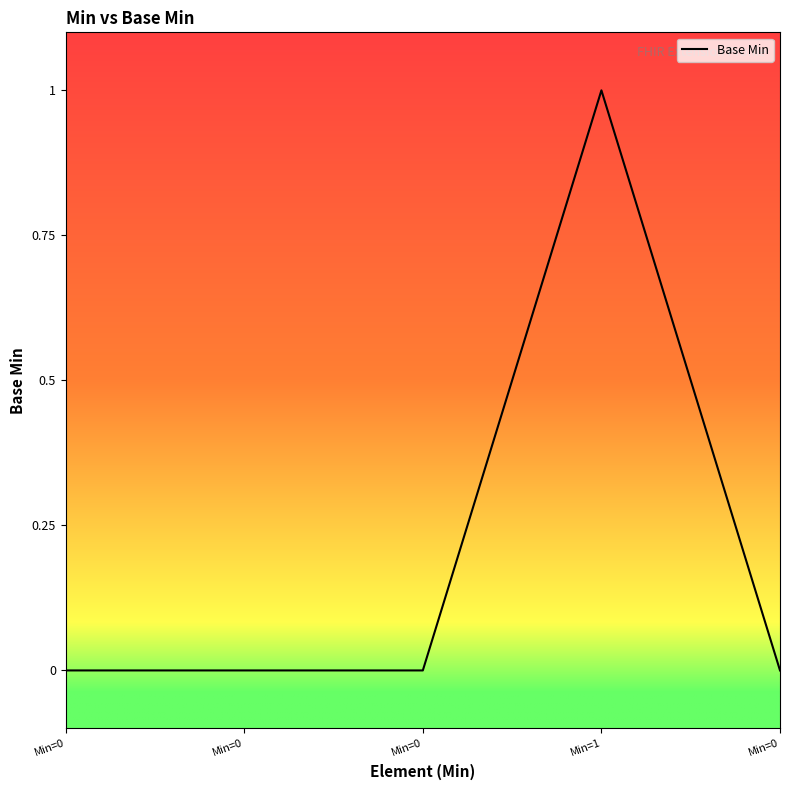

Reading left to right, transcribe all the data shown in this chart.

0	0	0	1	0